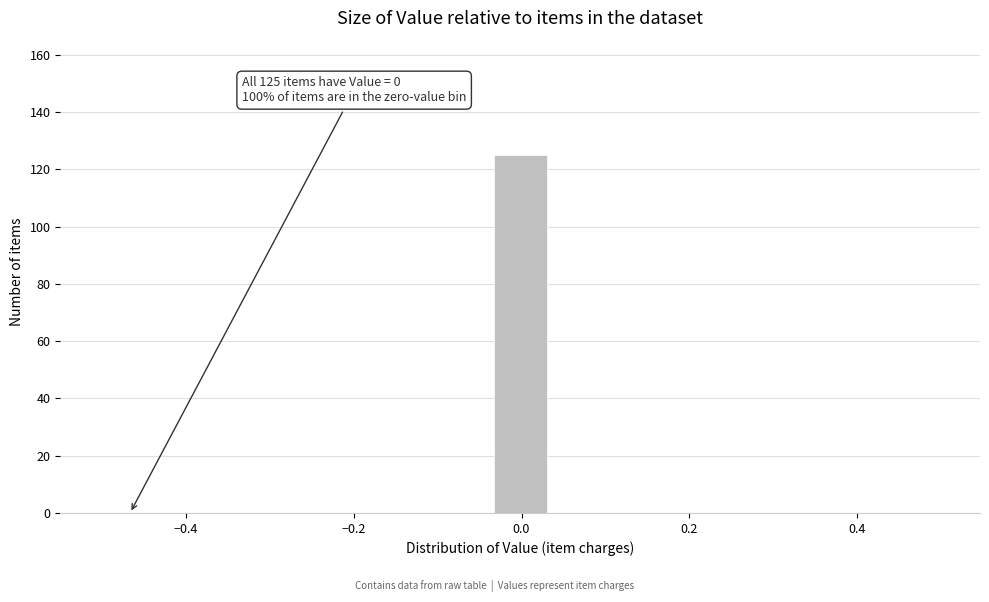

Read against the x-axis, roughly where is the centre of the tallest bar?

0.00